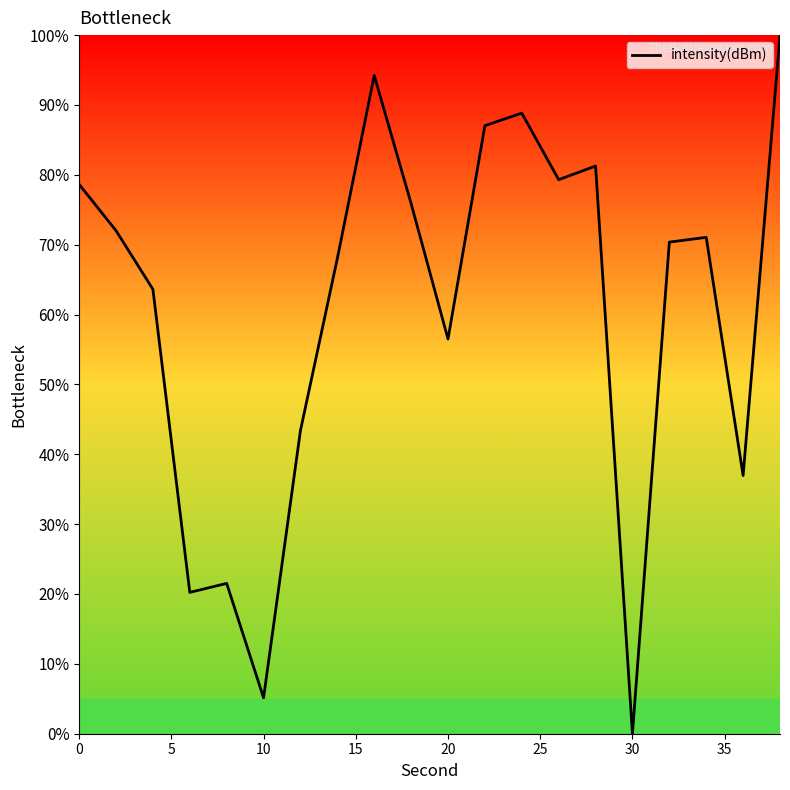

How many values are below 71?

10